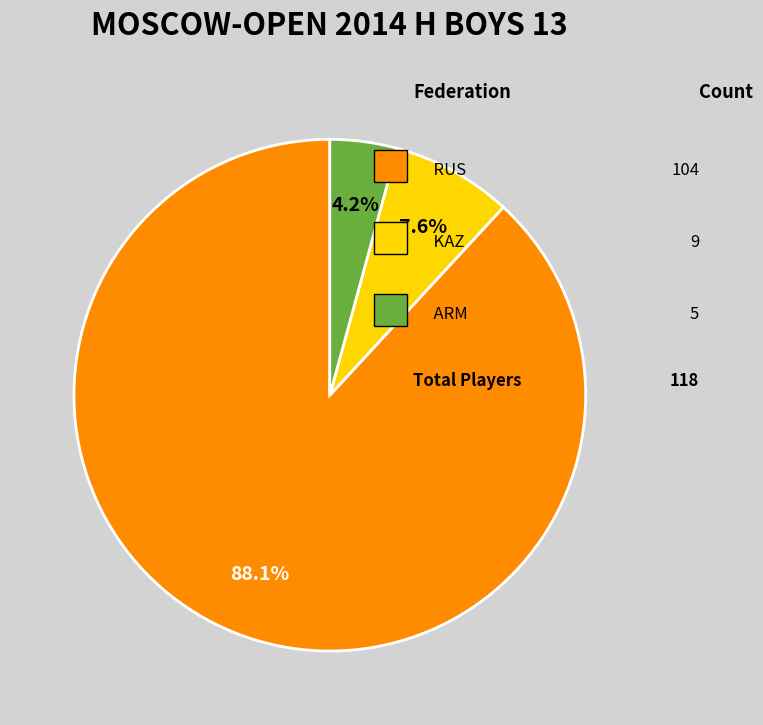

Is there any slice that represents more than half of the pie?

Yes